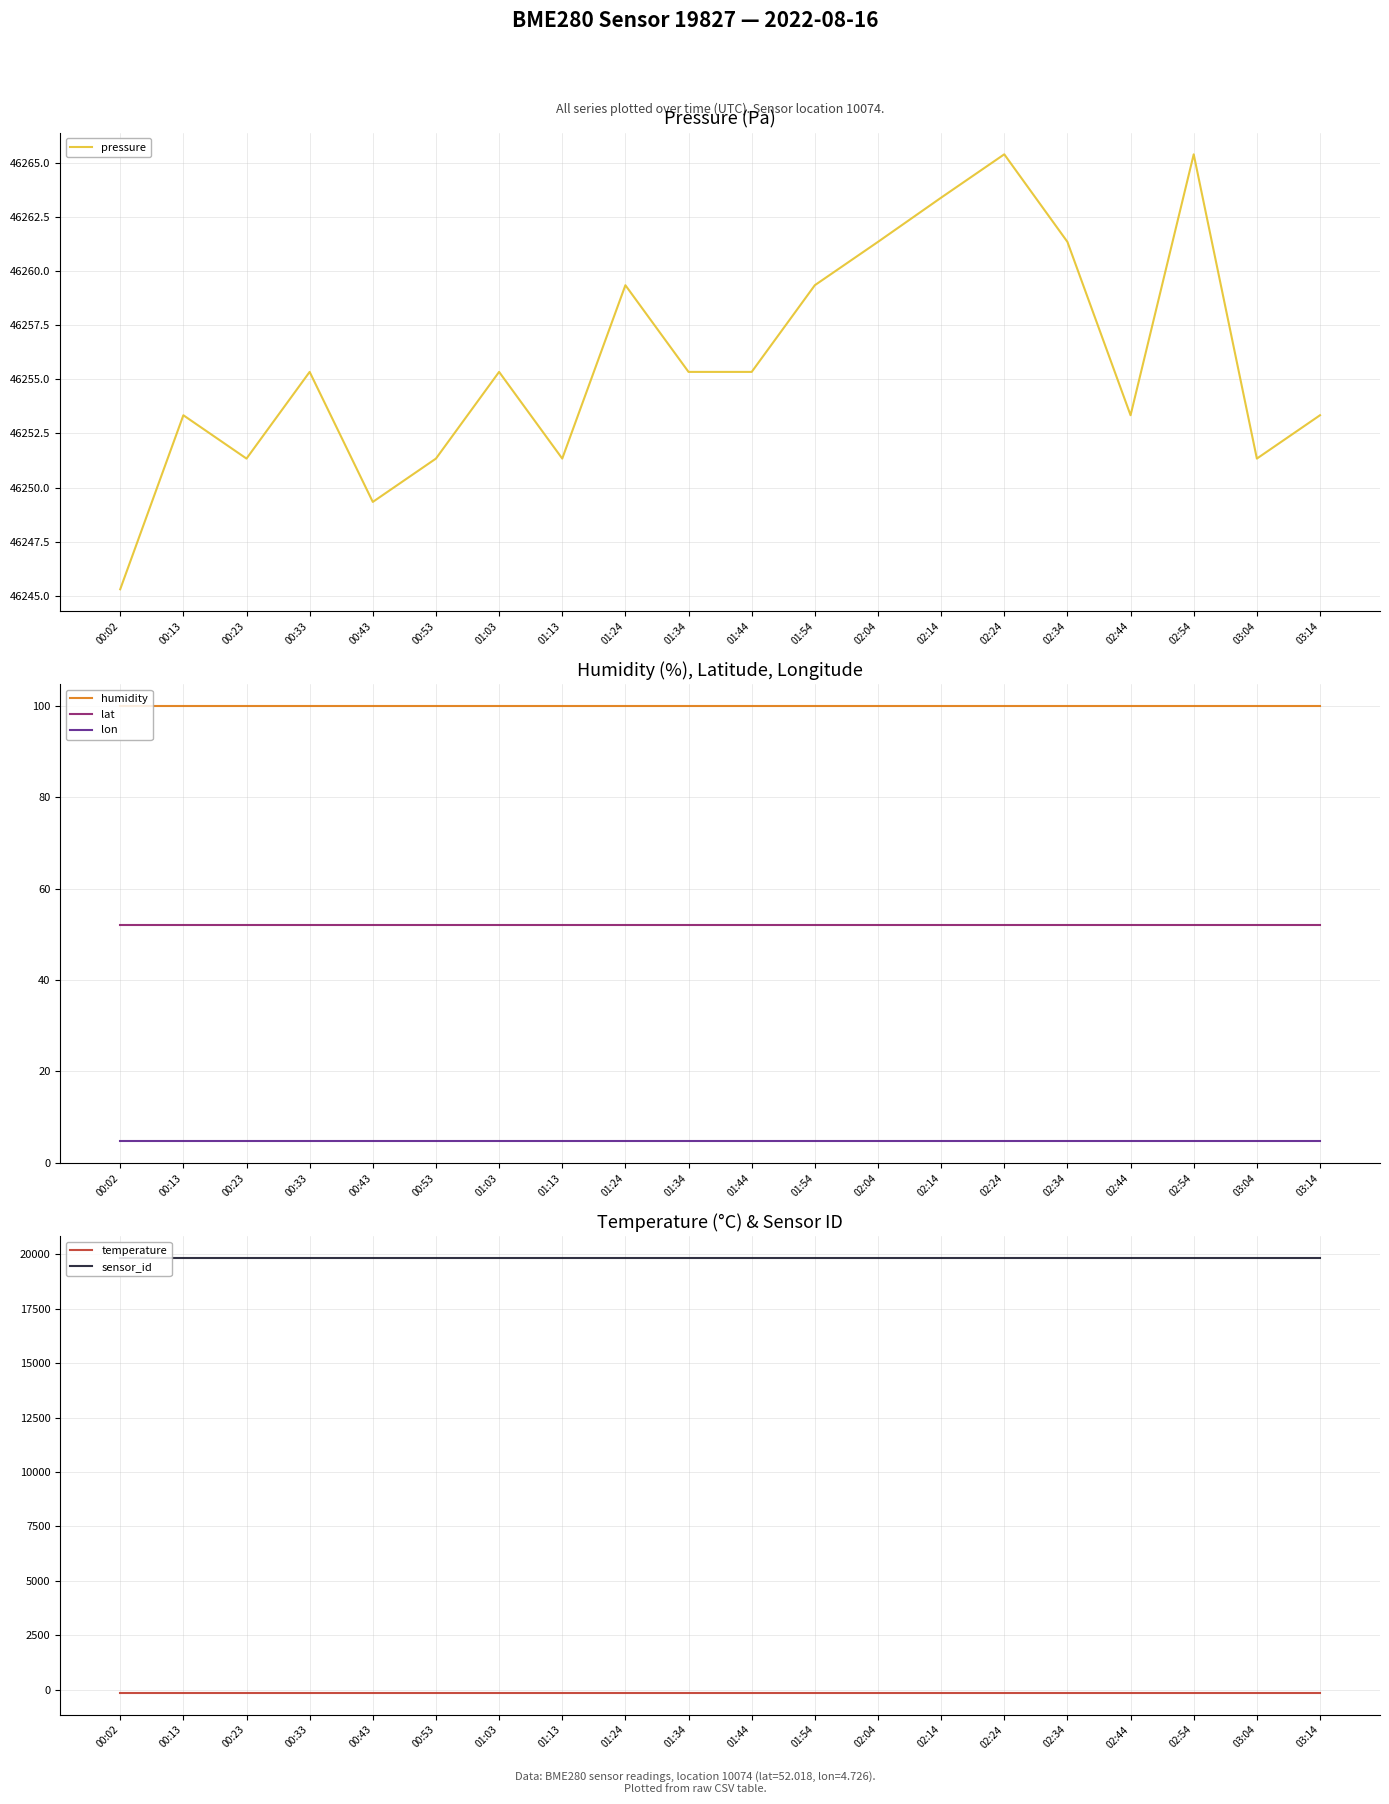

Reading right to left, transcribe all the data shown in this chart.

pressure: 46253.3	46251.3	46265.4	46253.3	46261.3	46265.4	46263.4	46261.3	46259.3	46255.3	46255.3	46259.3	46251.3	46255.3	46251.3	46249.3	46255.3	46251.3	46253.3	46245.3
humidity: 100.0	100.0	100.0	100.0	100.0	100.0	100.0	100.0	100.0	100.0	100.0	100.0	100.0	100.0	100.0	100.0	100.0	100.0	100.0	100.0
lat: 52.0	52.0	52.0	52.0	52.0	52.0	52.0	52.0	52.0	52.0	52.0	52.0	52.0	52.0	52.0	52.0	52.0	52.0	52.0	52.0
lon: 4.7	4.7	4.7	4.7	4.7	4.7	4.7	4.7	4.7	4.7	4.7	4.7	4.7	4.7	4.7	4.7	4.7	4.7	4.7	4.7
temperature: -144.8	-144.8	-144.8	-144.8	-144.8	-144.8	-144.8	-144.8	-144.8	-144.8	-144.8	-144.8	-144.8	-144.8	-144.8	-144.8	-144.8	-144.8	-144.8	-144.8
sensor_id: 19827.0	19827.0	19827.0	19827.0	19827.0	19827.0	19827.0	19827.0	19827.0	19827.0	19827.0	19827.0	19827.0	19827.0	19827.0	19827.0	19827.0	19827.0	19827.0	19827.0